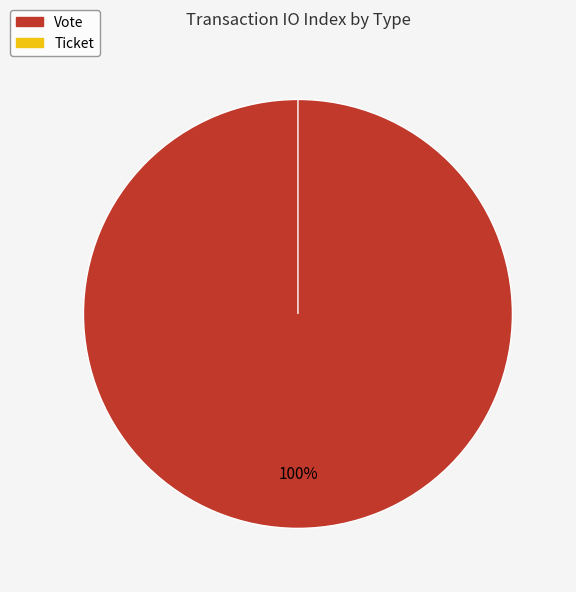

What percentage is NOT represented by Ticket?

100.0%